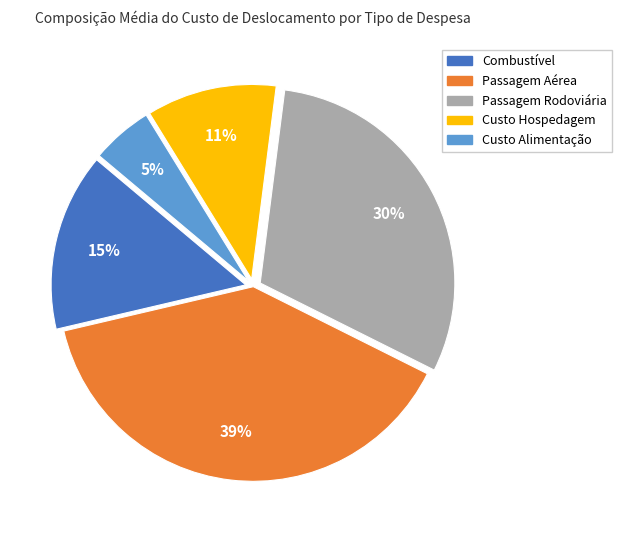

How many slices are in this pie chart?

5